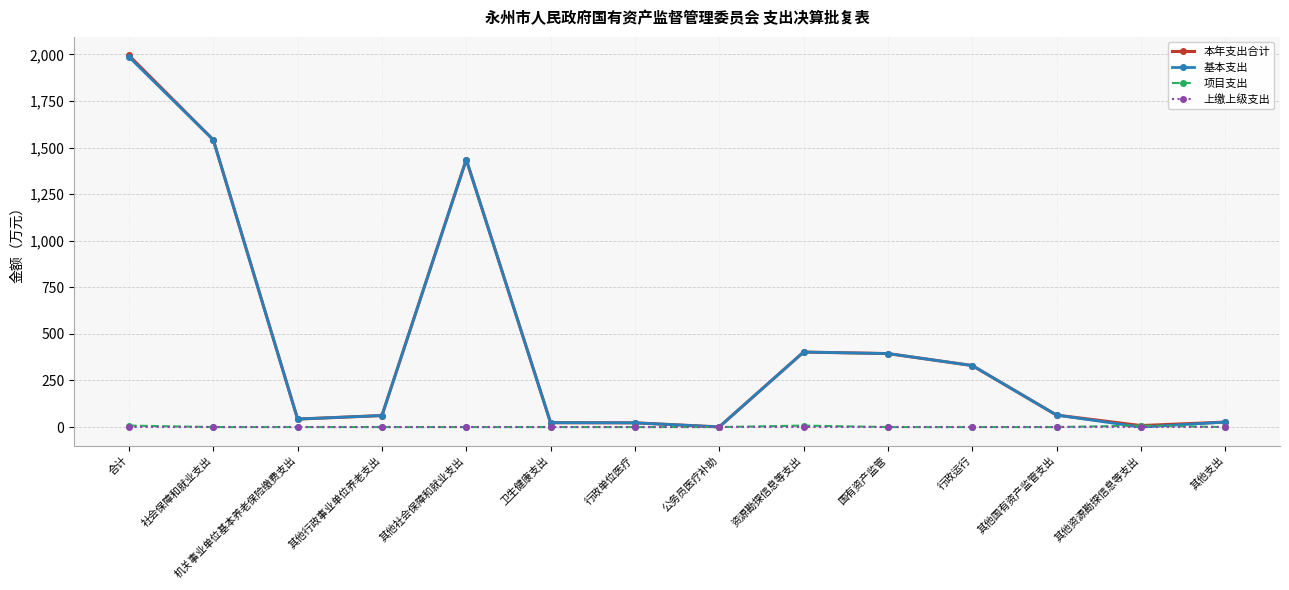

Is the value of 本年支出合计 at 社会保障和就业支出 greater than the value of 项目支出 at 公务员医疗补助?

Yes